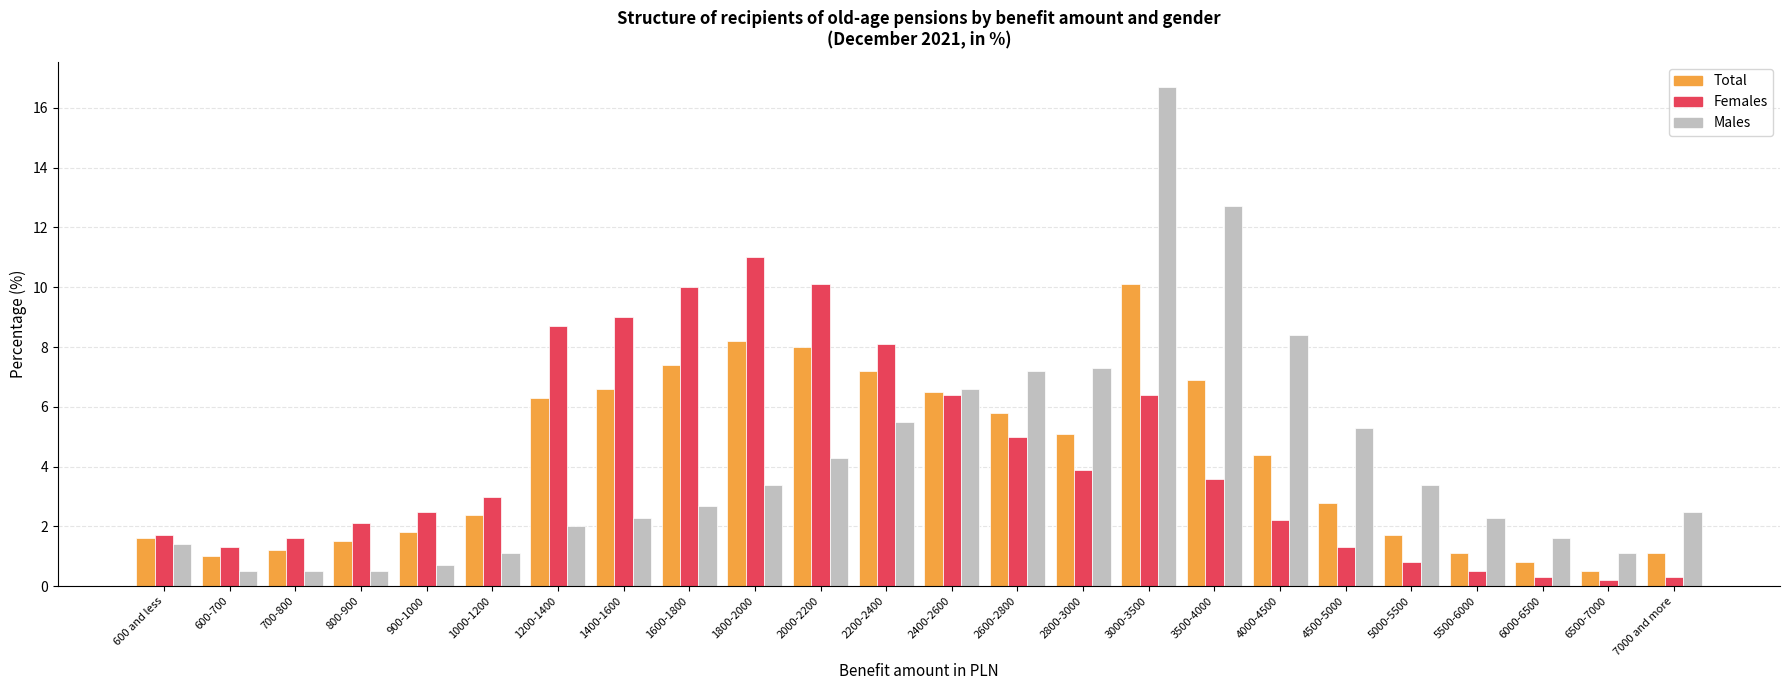

What is the lowest value of the Males series?

0.5